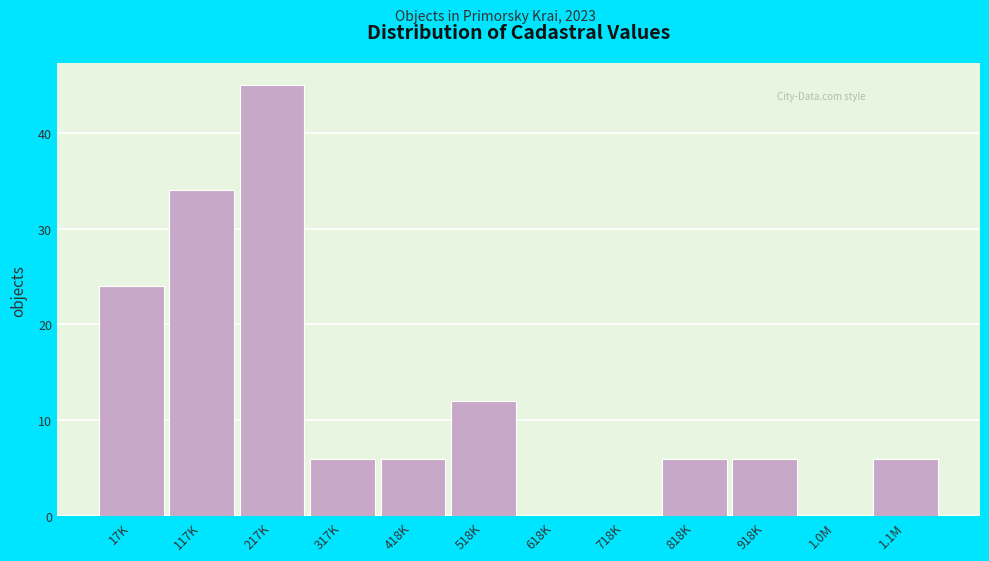

Reading right to left, list all the values displayed in this chart.

1.1M=6	1.0M=0	918K=6	818K=6	718K=0	618K=0	518K=12	418K=6	317K=6	217K=45	117K=34	17K=24